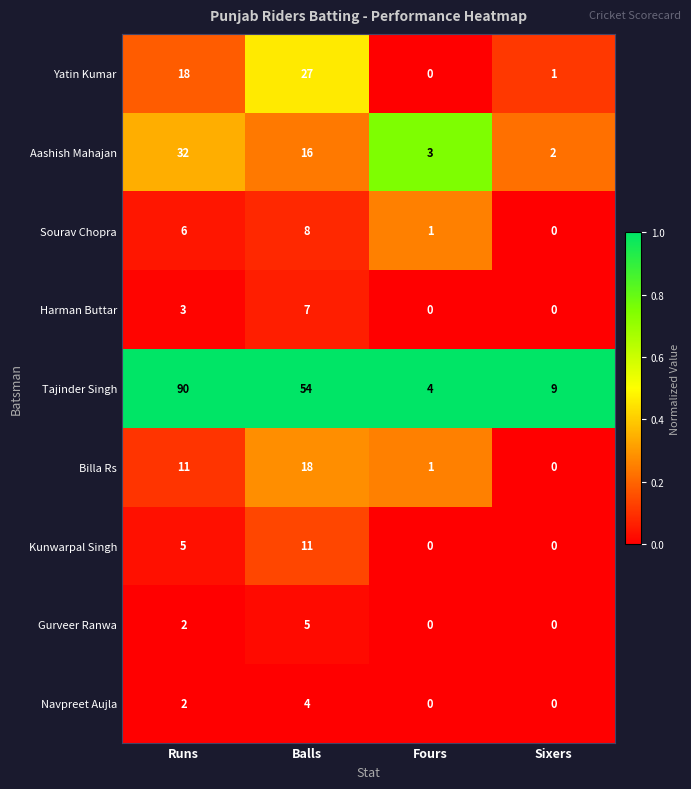

How many distinct data groups are displayed?

9